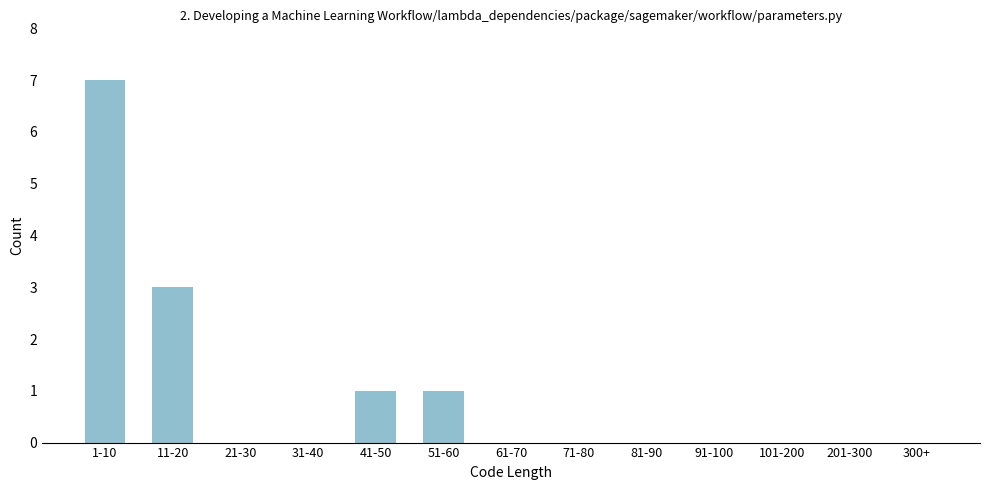

Reading left to right, list all the values displayed in this chart.

1-10=7	11-20=3	21-30=0	31-40=0	41-50=1	51-60=1	61-70=0	71-80=0	81-90=0	91-100=0	101-200=0	201-300=0	300+=0